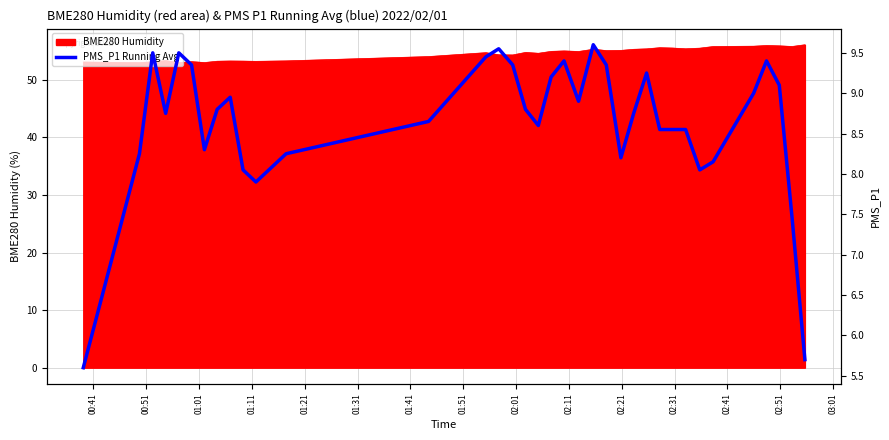

What is the lowest value of the BME280 Humidity series?

53.0